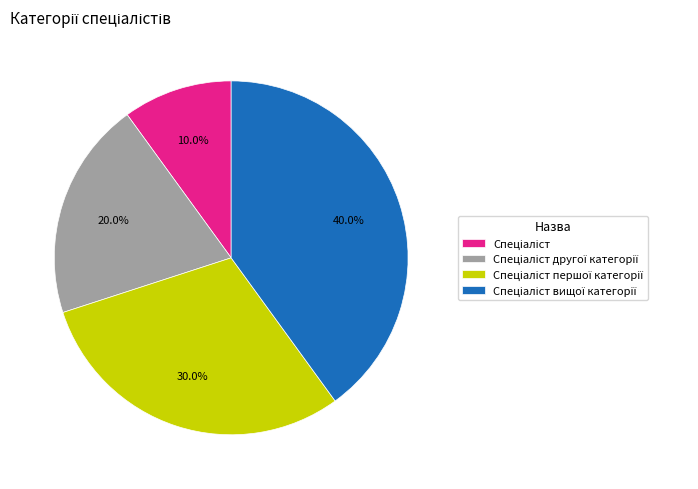

Is there any slice that represents more than half of the pie?

No